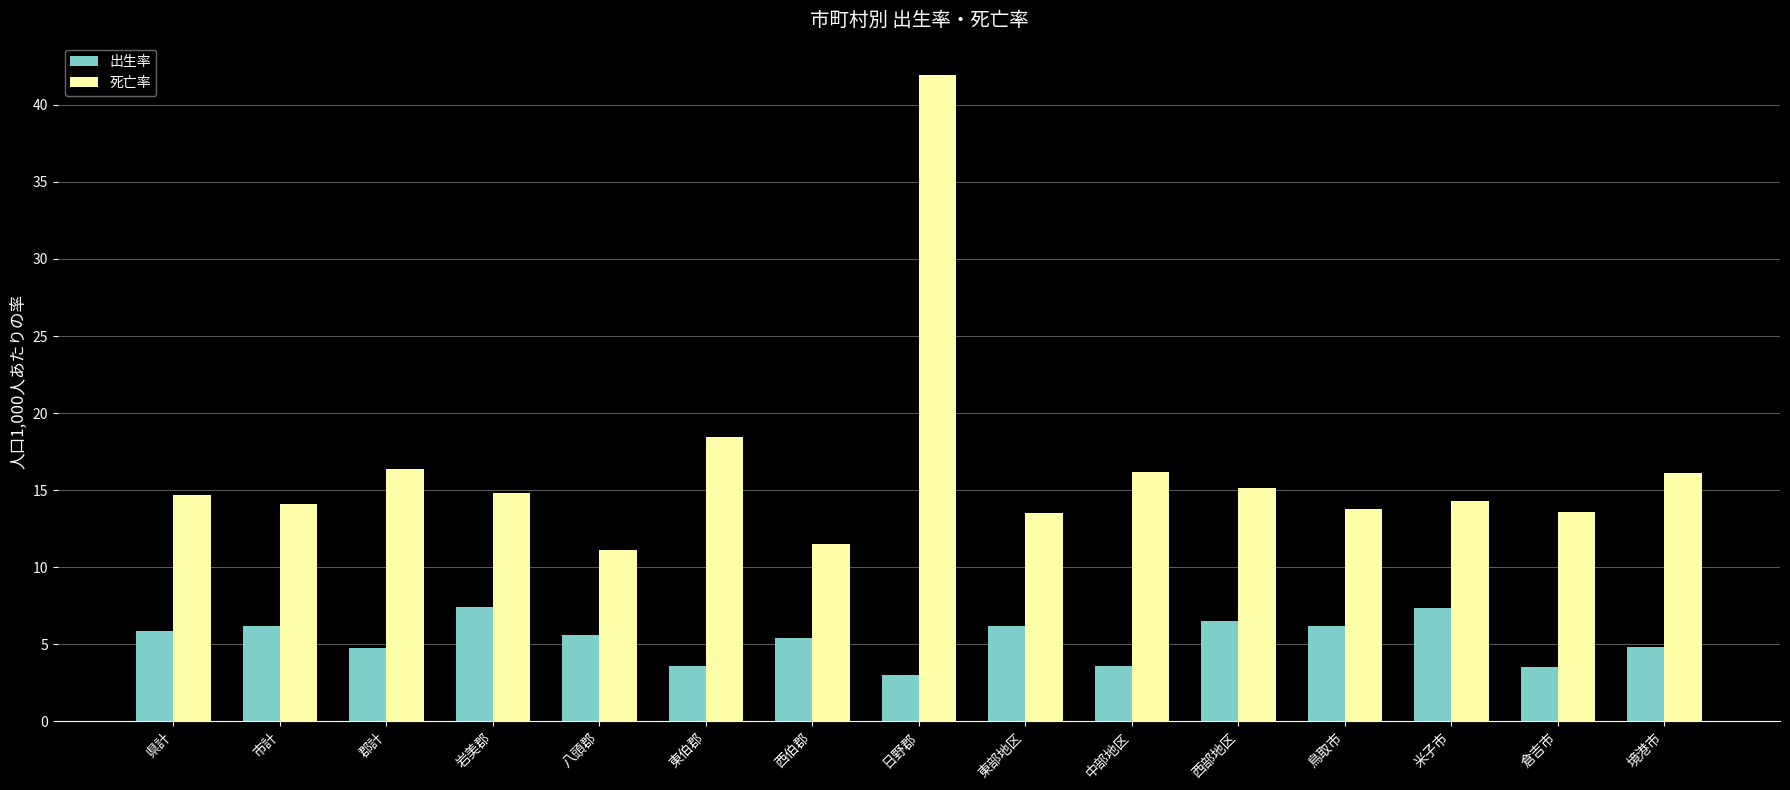

Which series has the largest range (max minus min)?

死亡率